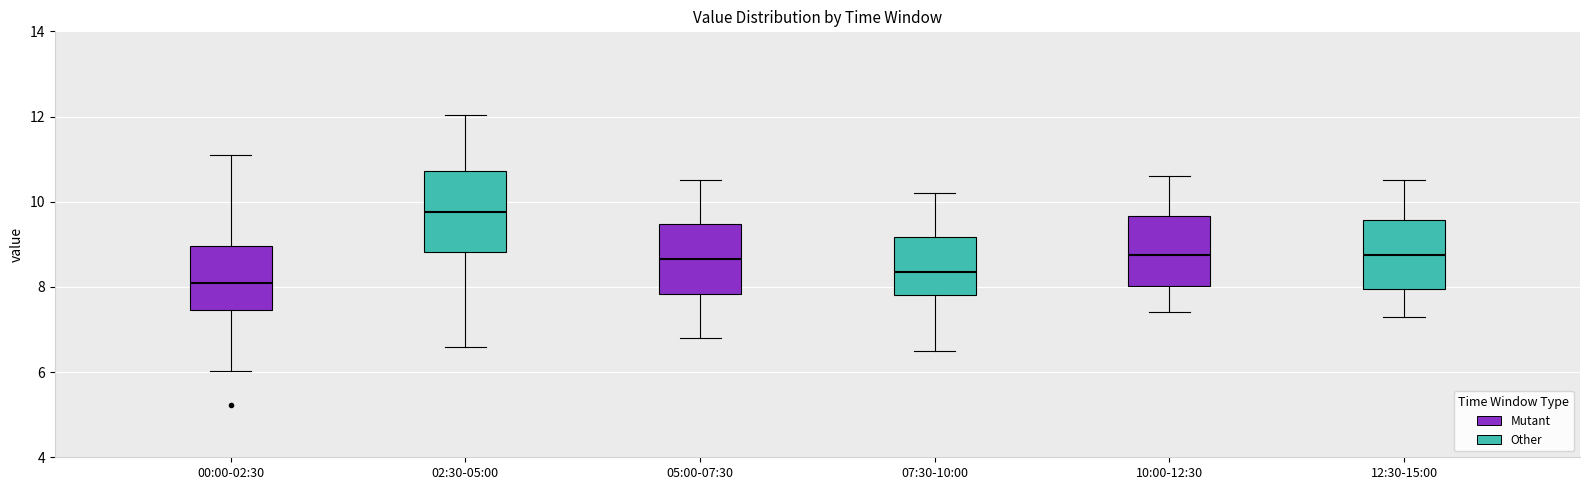

Reading left to right, transcribe this box plot: for each box, give where its median line is, the range the box spans, and where its two whiskers end, as read against the y-axis. The values are not printed on the chart, so give them approximately, as read against the axis.

00:00-02:30: median 8.2, box 7.4 to 9.0, whiskers 6.0 to 11.2
02:30-05:00: median 9.8, box 8.8 to 10.8, whiskers 6.6 to 12.0
05:00-07:30: median 8.6, box 7.8 to 9.4, whiskers 6.8 to 10.6
07:30-10:00: median 8.4, box 7.8 to 9.2, whiskers 6.6 to 10.2
10:00-12:30: median 8.8, box 8.0 to 9.6, whiskers 7.4 to 10.6
12:30-15:00: median 8.8, box 8.0 to 9.6, whiskers 7.4 to 10.6